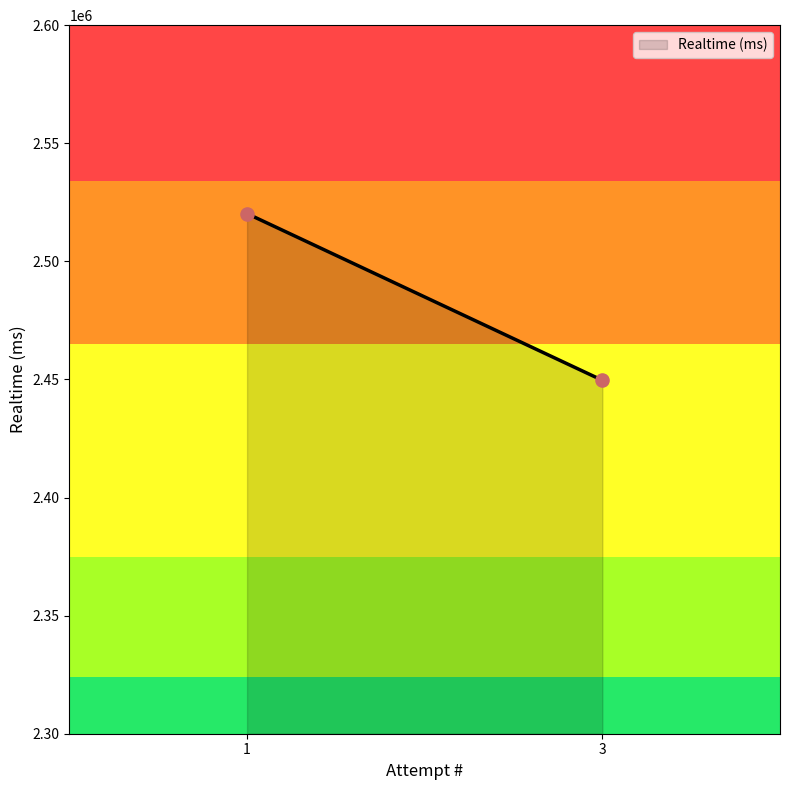

What is the average Y value?

2484928